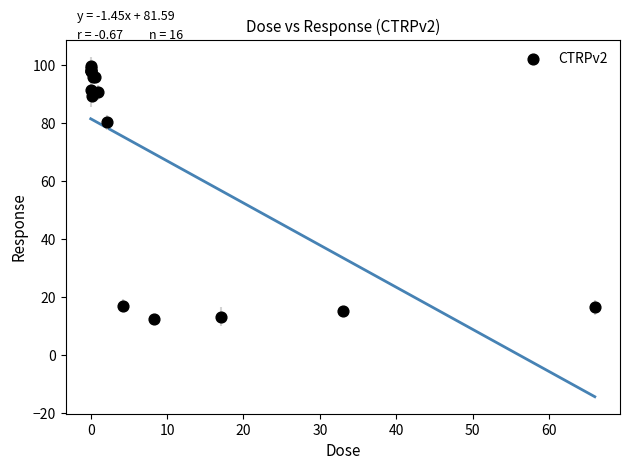

What Y value in the scatter plot is closest to 56?

80.4